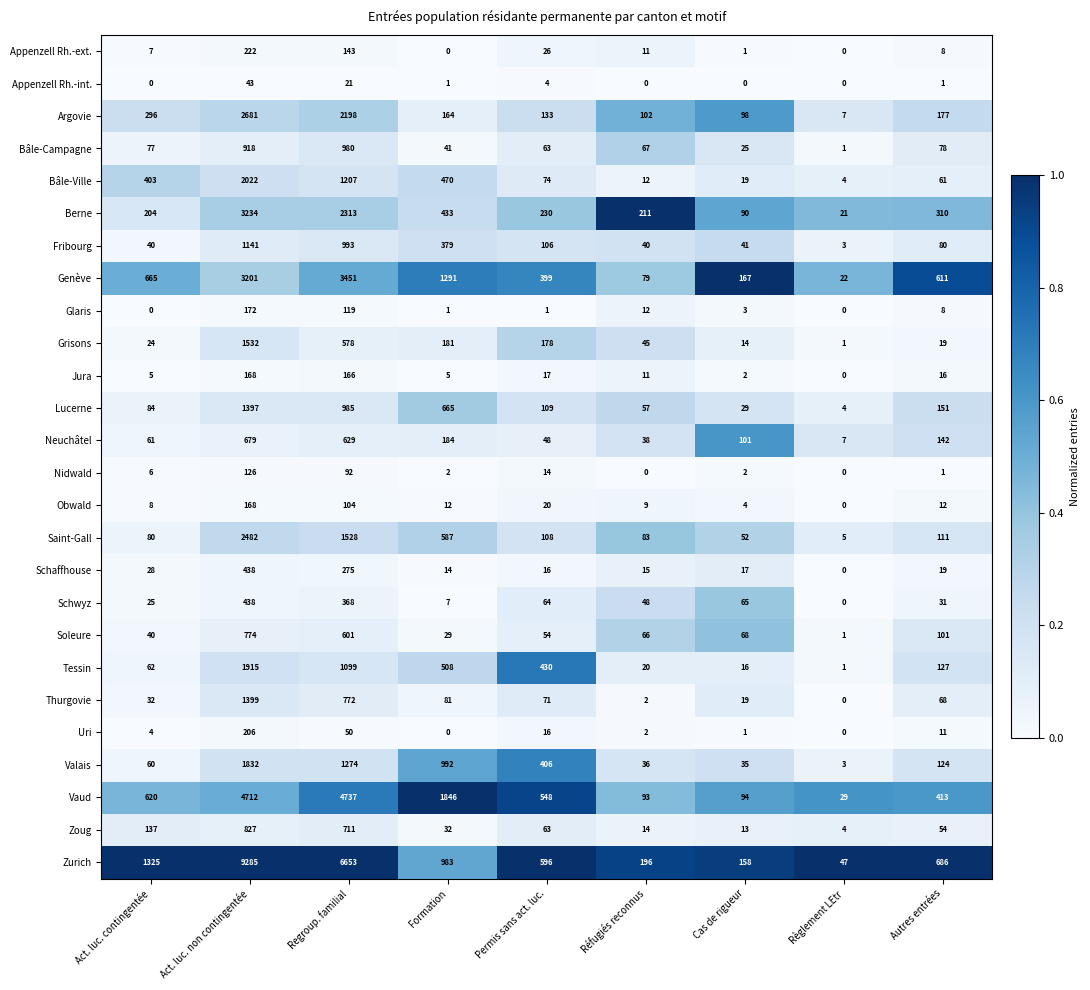

Which series has the widest spread of values?

Zurich